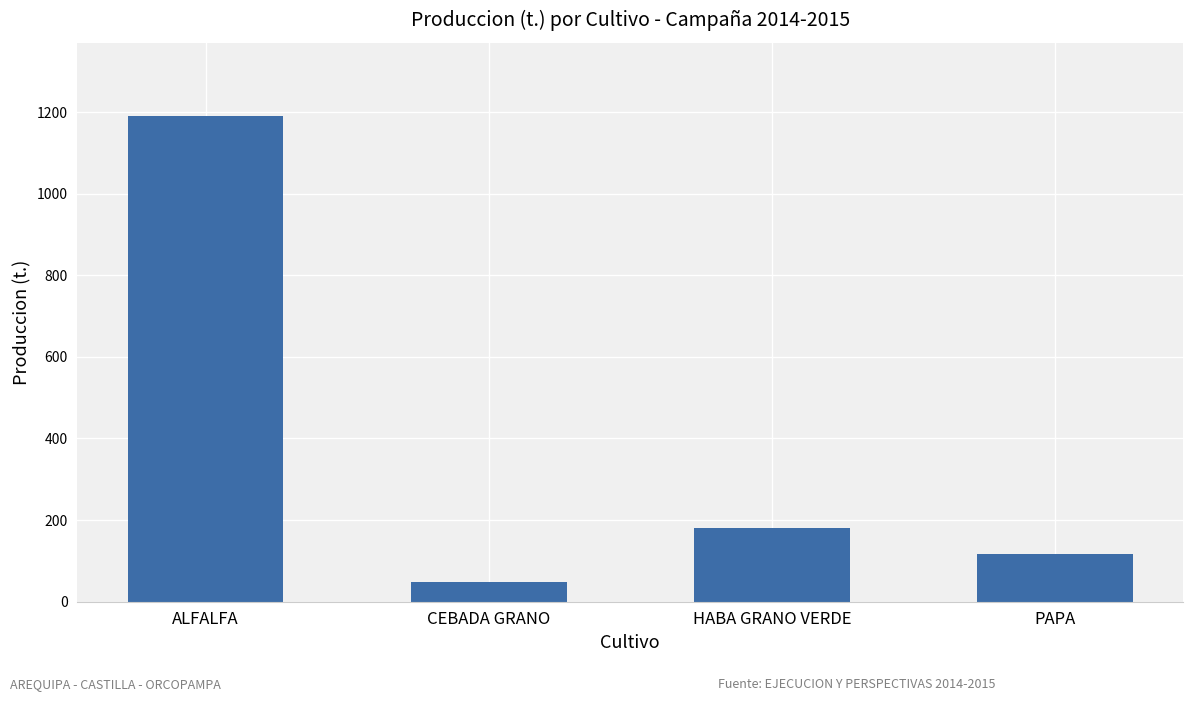

Which category has the highest value across all series?

ALFALFA